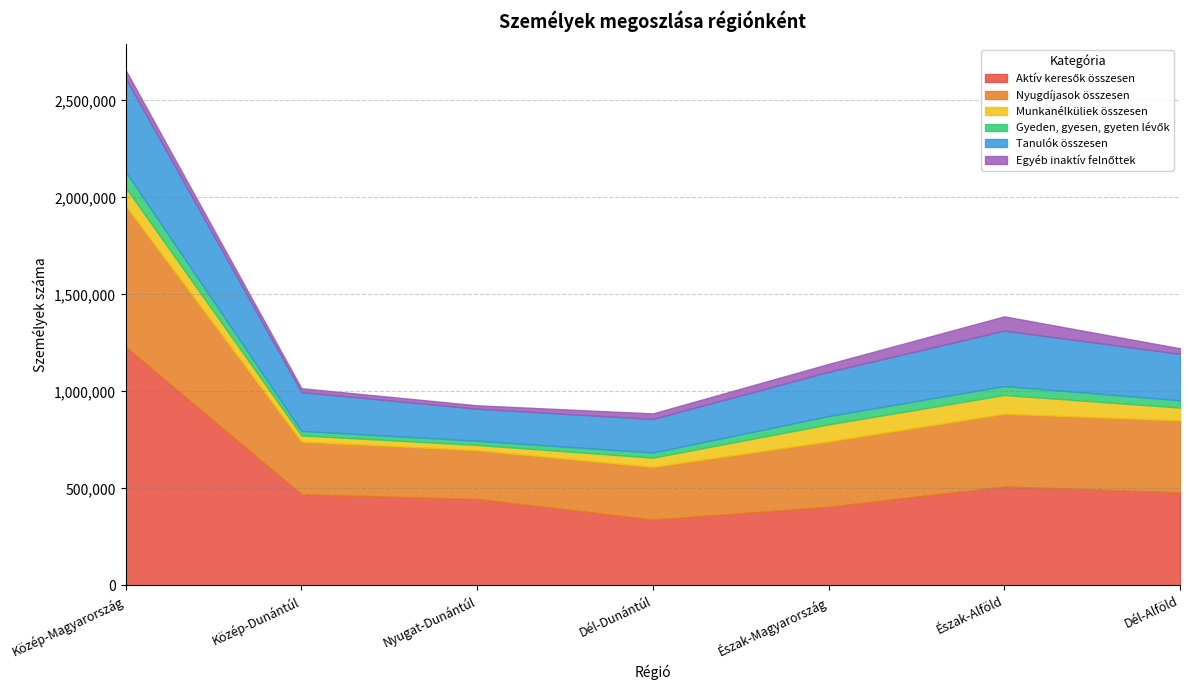

What are all the series names shown in the legend?

Aktív keresők összesen, Nyugdíjasok összesen, Munkanélküliek összesen, Gyeden, gyesen, gyeten lévők, Tanulók összesen, Egyéb inaktív felnőttek